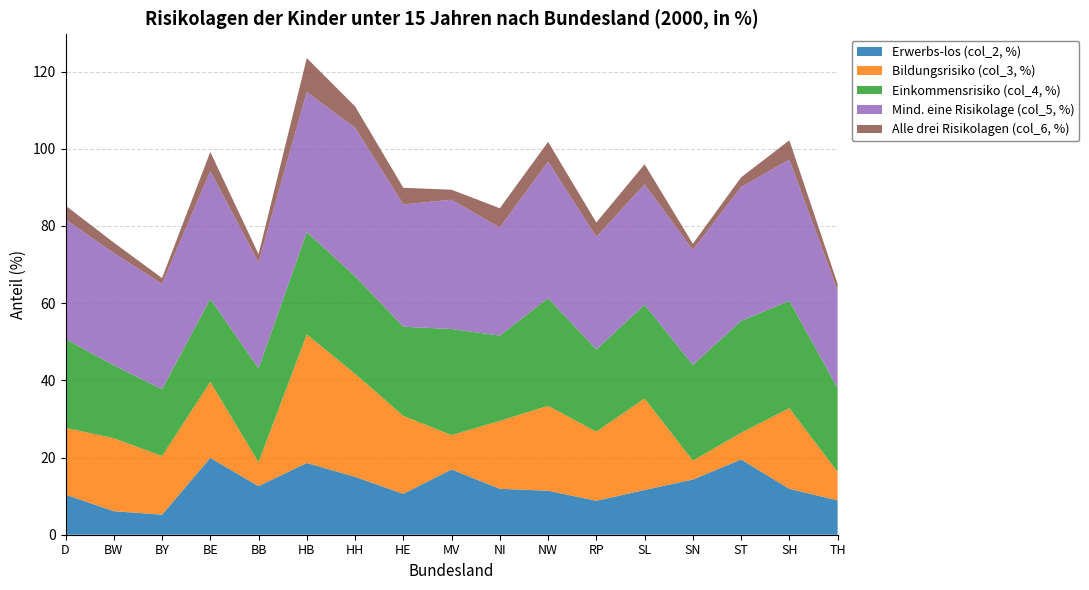

Reading right to left, extract all data points from this chart.

Erwerbs-los (col_2, %): TH=8.9	SH=11.9	ST=19.5	SN=14.3	SL=11.6	RP=8.8	NW=11.4	NI=11.9	MV=16.9	HE=10.6	HH=15.0	HB=18.6	BB=12.6	BE=19.9	BY=5.2	BW=6.1	D=10.4
Bildungsrisiko (col_3, %): TH=7.4	SH=20.9	ST=6.9	SN=4.9	SL=23.7	RP=17.9	NW=22.0	NI=17.6	MV=8.9	HE=20.2	HH=26.7	HB=33.3	BB=6.2	BE=19.7	BY=15.2	BW=18.9	D=17.3
Einkommensrisiko (col_4, %): TH=21.7	SH=27.8	ST=29.0	SN=24.8	SL=24.3	RP=21.3	NW=27.9	NI=22.1	MV=27.5	HE=23.1	HH=25.3	HB=26.5	BB=24.3	BE=21.5	BY=17.3	BW=18.9	D=23.0
Mind. eine Risikolage (col_5, %): TH=25.3	SH=36.6	ST=34.7	SN=29.8	SL=31.2	RP=29.2	NW=35.4	NI=28.0	MV=33.5	HE=31.7	HH=38.5	HB=36.3	BB=27.5	BE=33.1	BY=27.3	BW=29.1	D=31.0
Alle drei Risikolagen (col_6, %): TH=1.7	SH=5.0	ST=2.5	SN=1.6	SL=5.2	RP=3.7	NW=5.1	NI=5.0	MV=2.6	HE=4.3	HH=5.5	HB=8.8	BB=2.1	BE=5.0	BY=1.5	BW=2.7	D=3.6